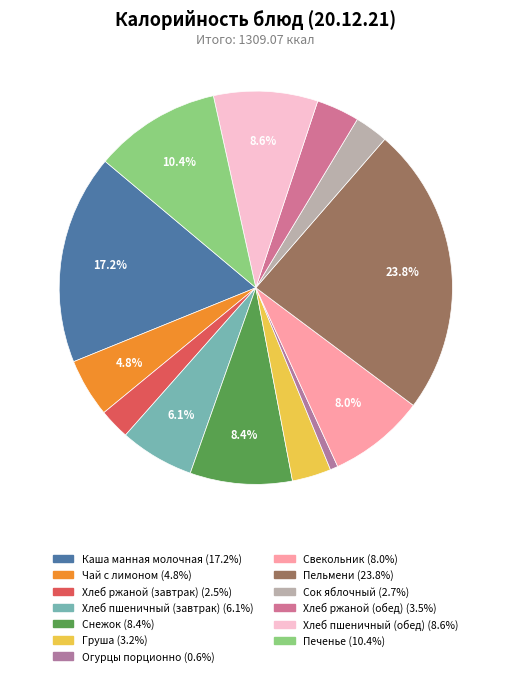

True or false: Хлеб пшеничный (обед) accounts for 9% of the total.

True